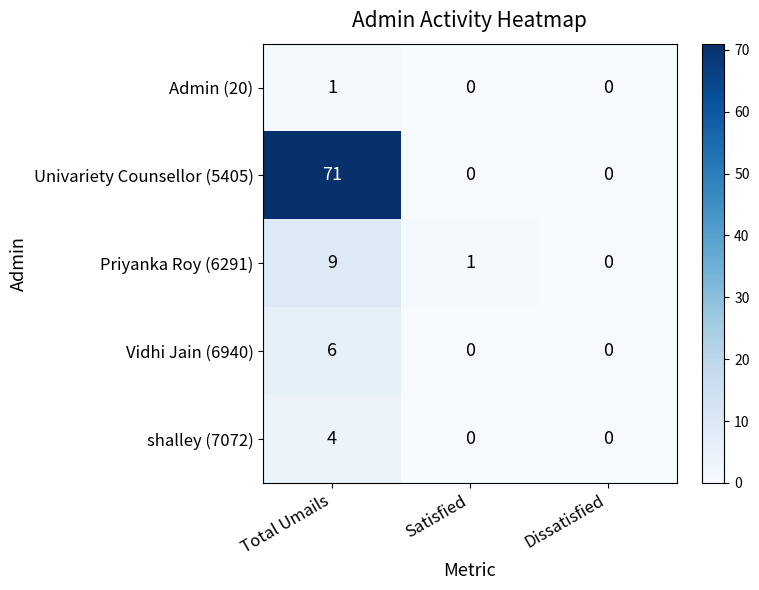

Is it true that Univariety Counsellor (5405) equals 36 at Satisfied?

False